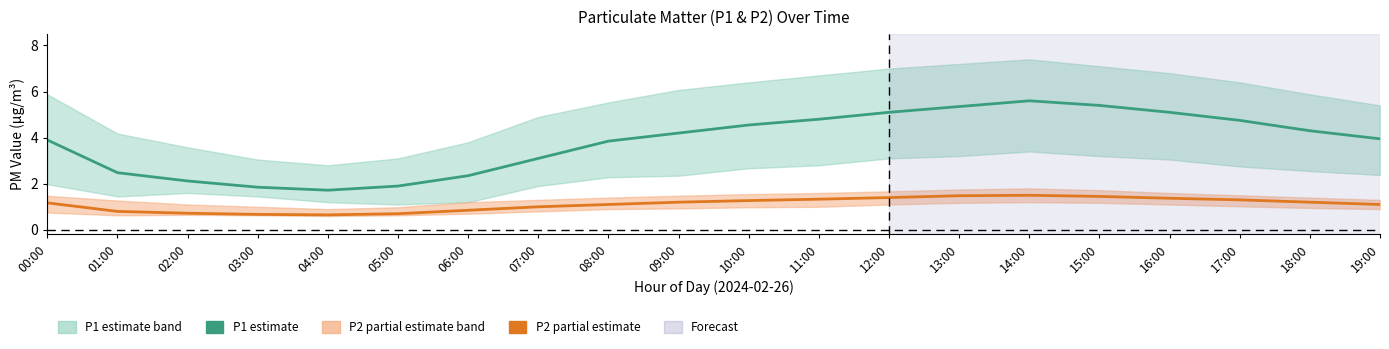

In P2 (PM2.5) estimate, how many points are lower than both neighbors (excluding endpoints)?

1